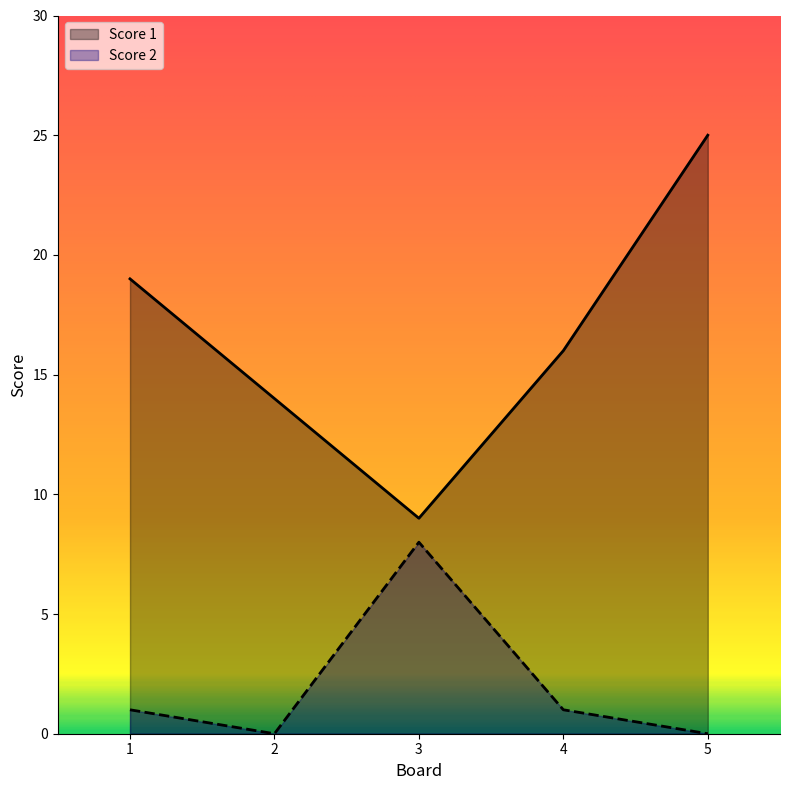

What is the total value across all series at 3?

17